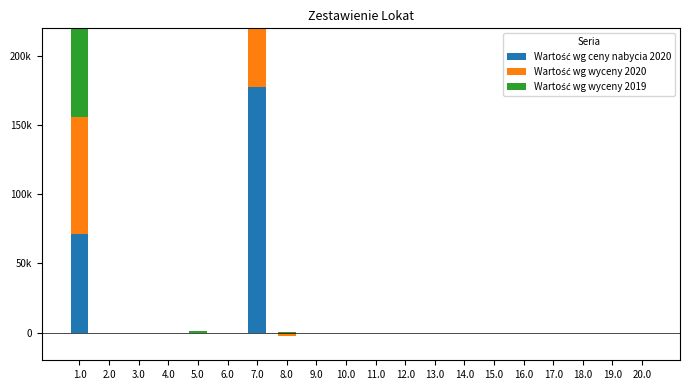

What is the highest value of the Wartość wg ceny nabycia 2020 series?

177769